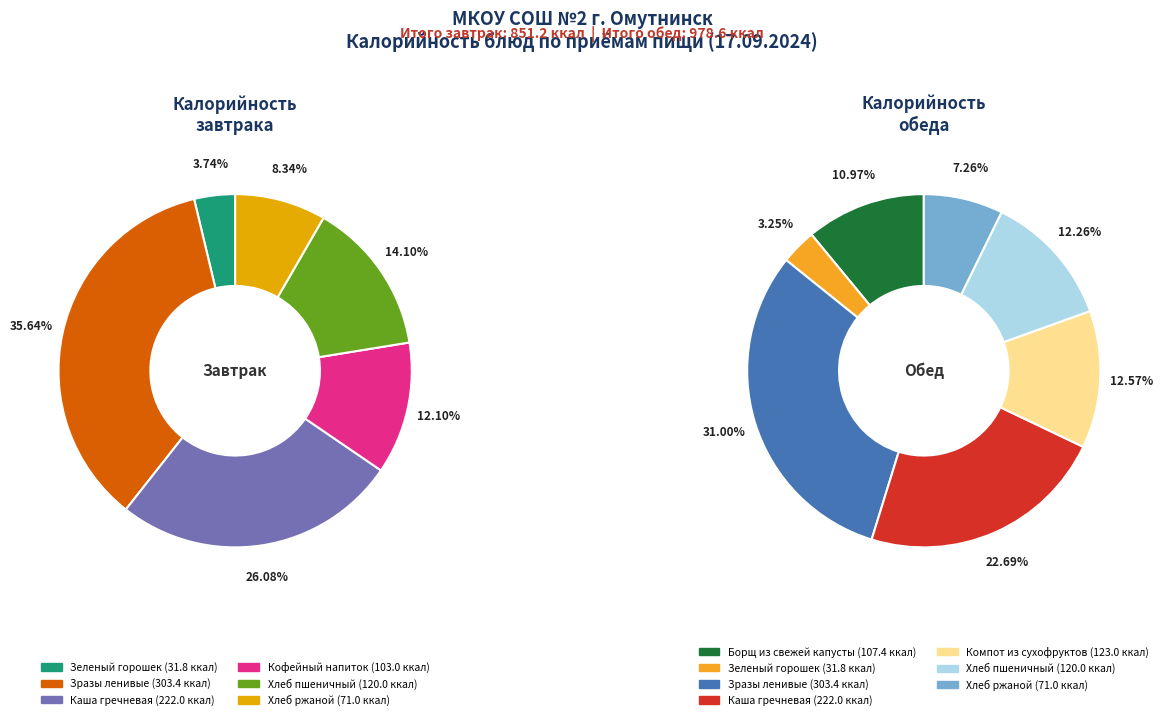

What is the largest slice in the pie chart?

Зразы ленивые (завтрак)